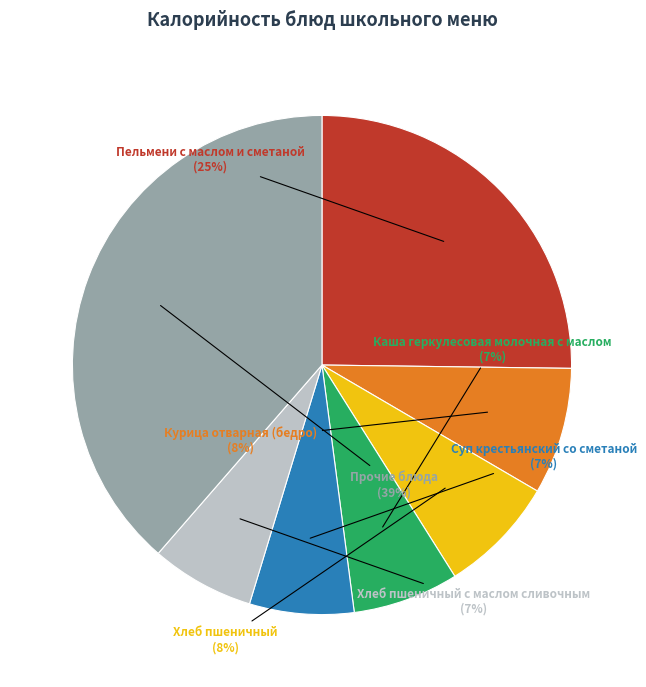

Is there any slice that represents more than half of the pie?

No